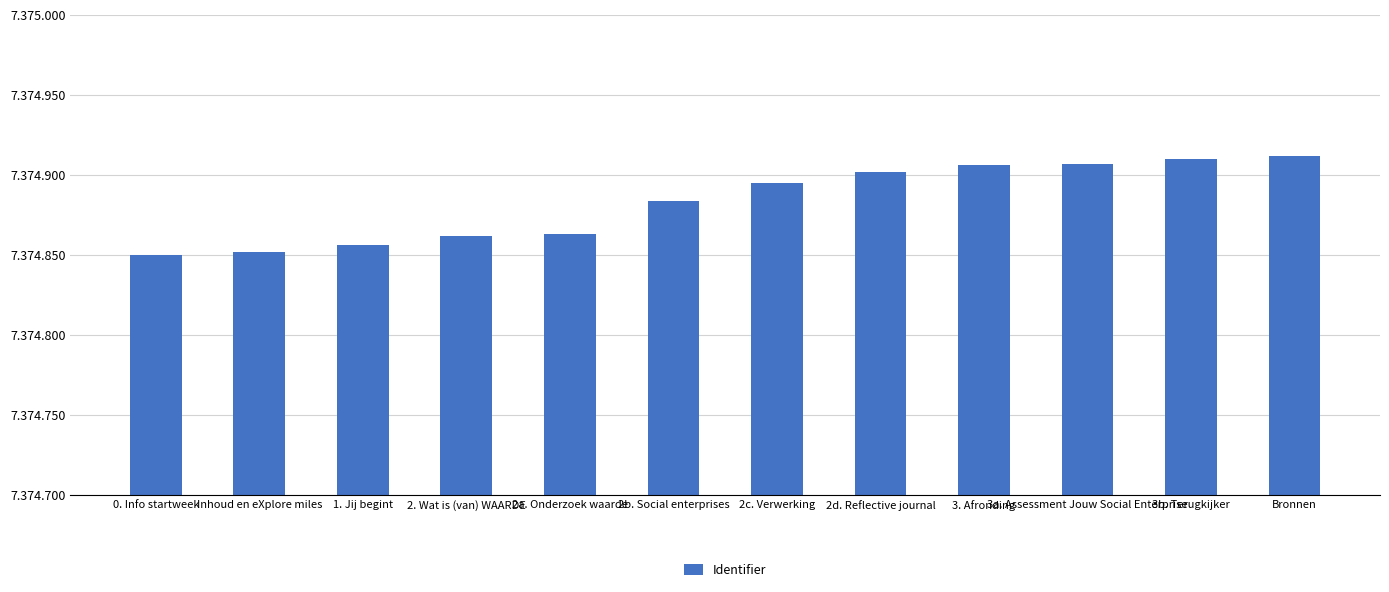

List the labels in order of value, smallest first.

0. Info startweek, Inhoud en eXplore miles, 1. Jij begint, 2. Wat is (van) WAARDE, 2a. Onderzoek waarde, 2b. Social enterprises, 2c. Verwerking, 2d. Reflective journal, 3. Afronding, 3a. Assessment Jouw Social Enterprise, 3b. Terugkijker, Bronnen